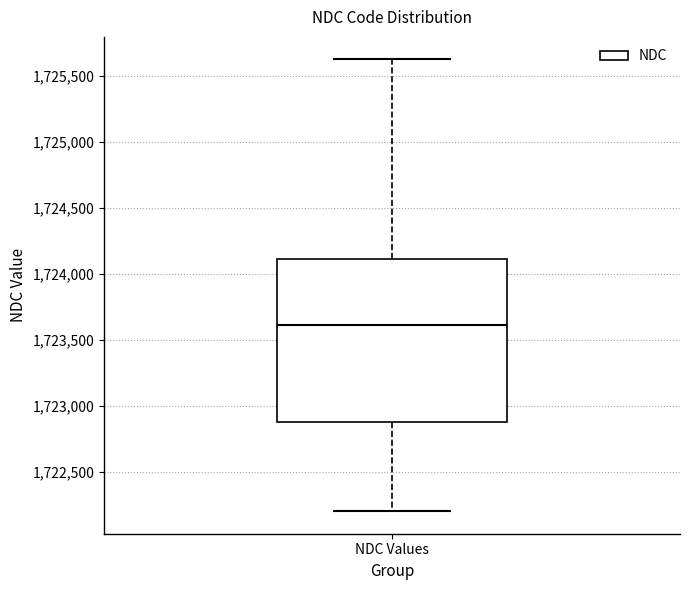

Where does the lower whisker of the box for NDC Values end on the y-axis? The values are not printed on the chart, so give them approximately, as read against the axis.

1722200